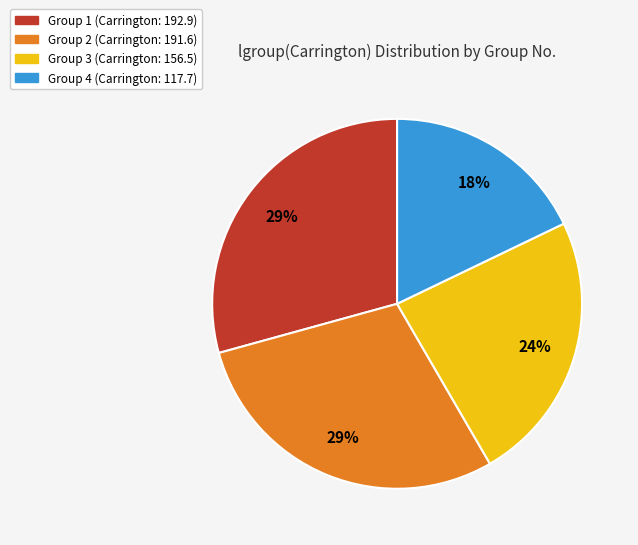

True or false: Group 4 (Carrington: 117.7) accounts for 8% of the total.

False